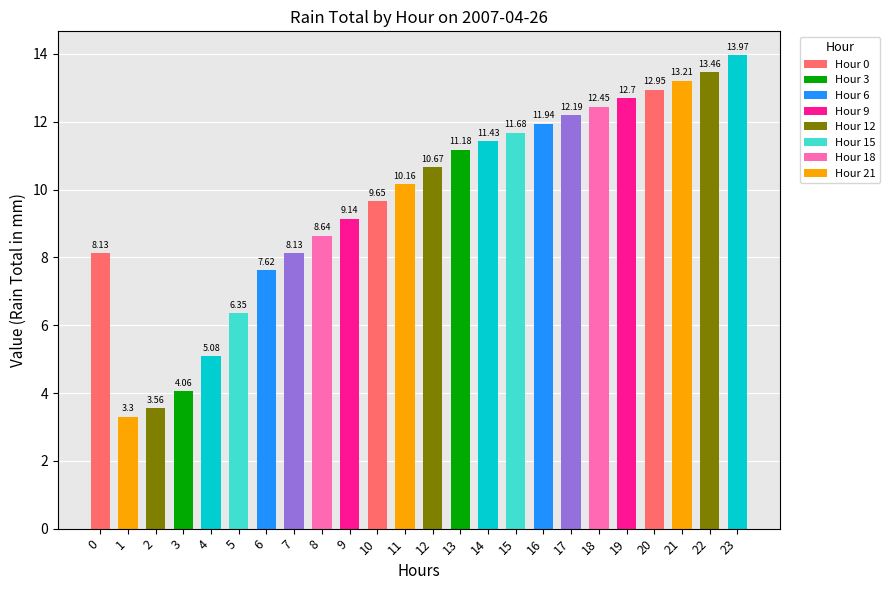

What is the smallest value displayed?

3.3